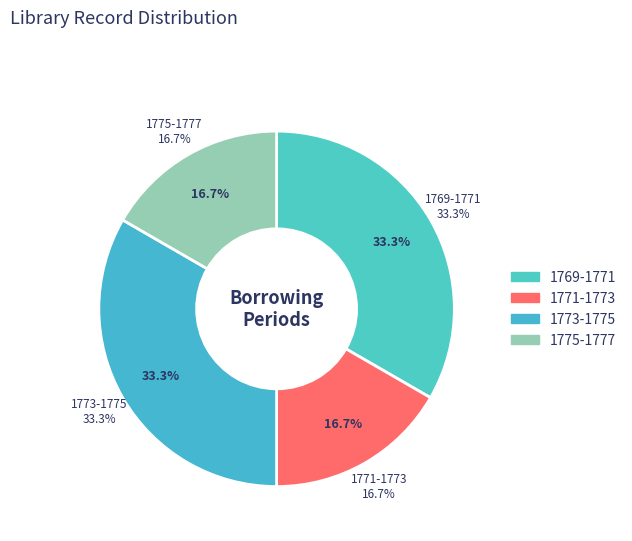

Which category has the biggest portion of the pie?

1773-1775